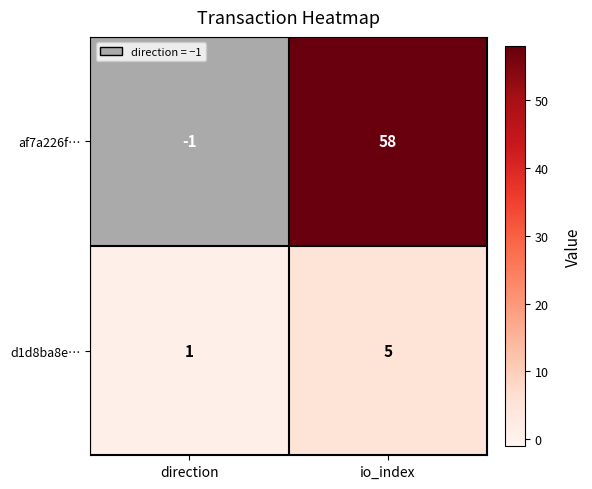

Which category has the lowest value across all series?

direction